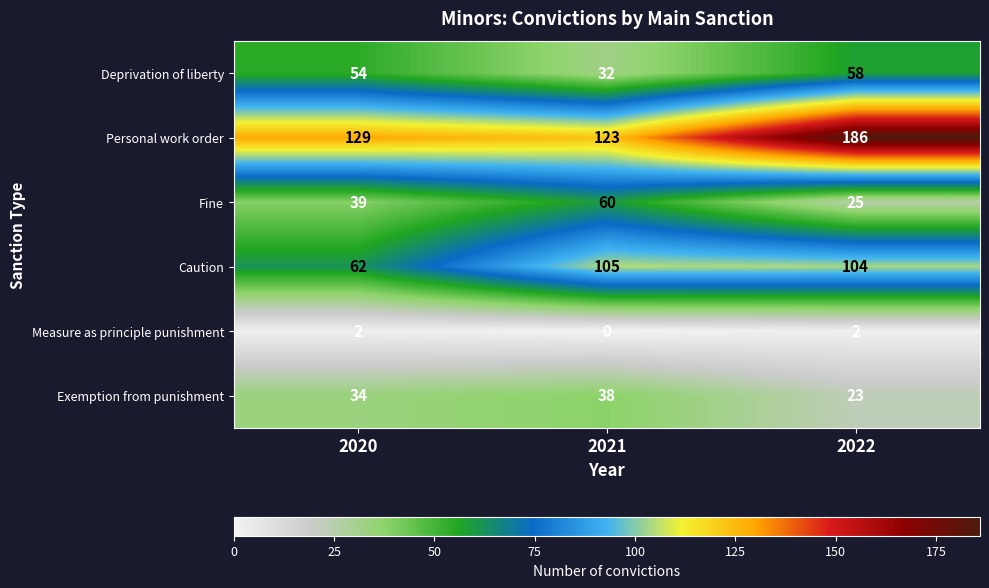

Where is Measure as principle punishment nearest to the value 1?

2020